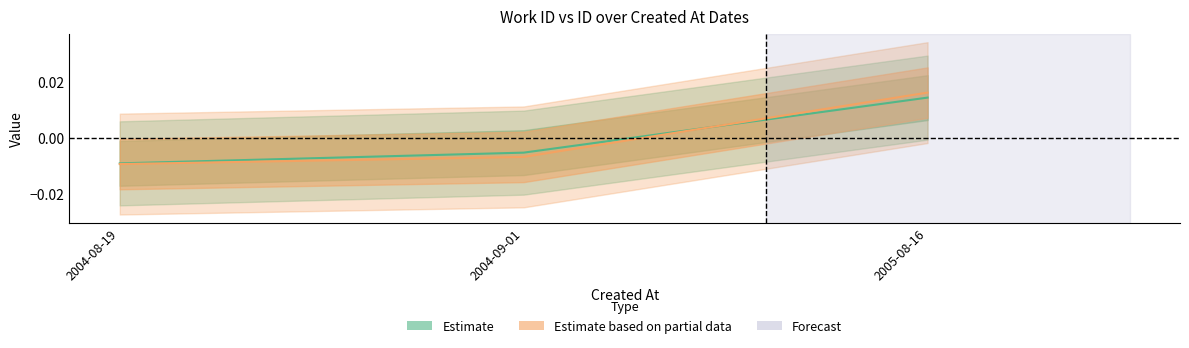

What position from the right is 2004-09-01?

2